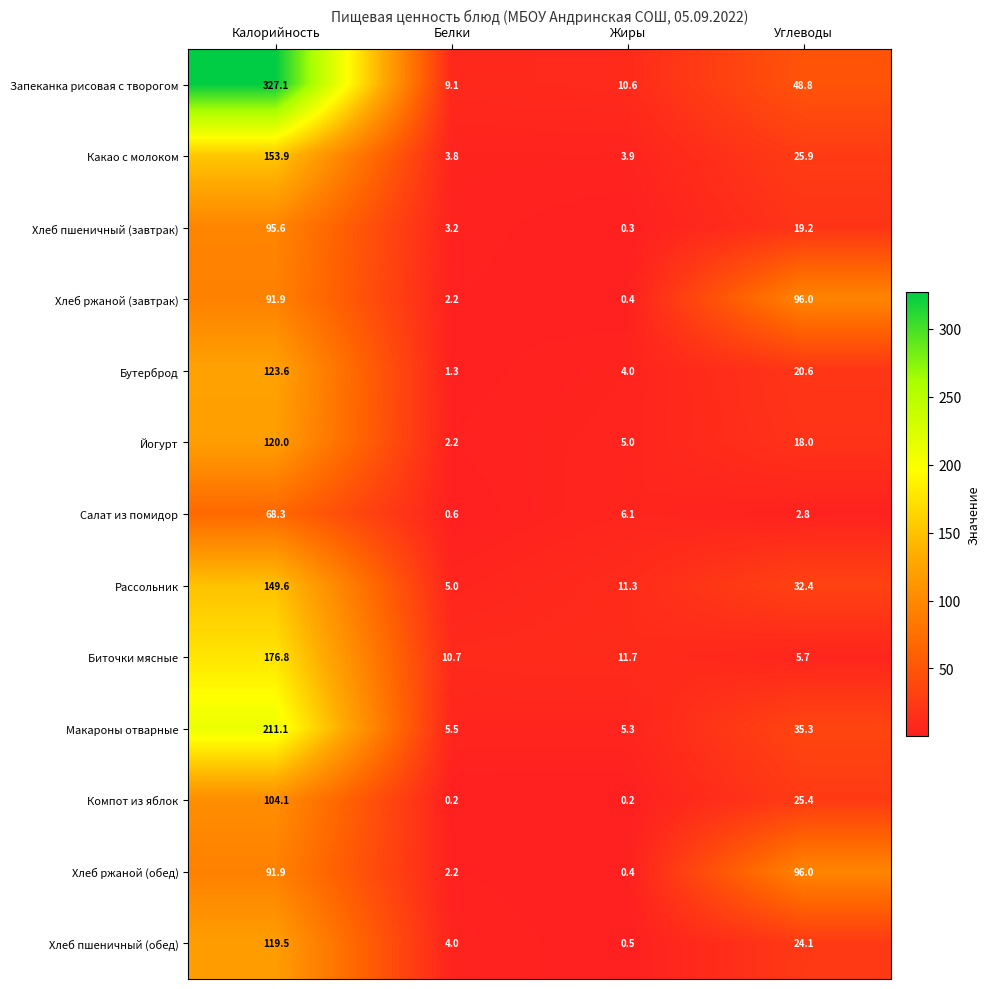

What is the minimum value shown in the chart?

0.2